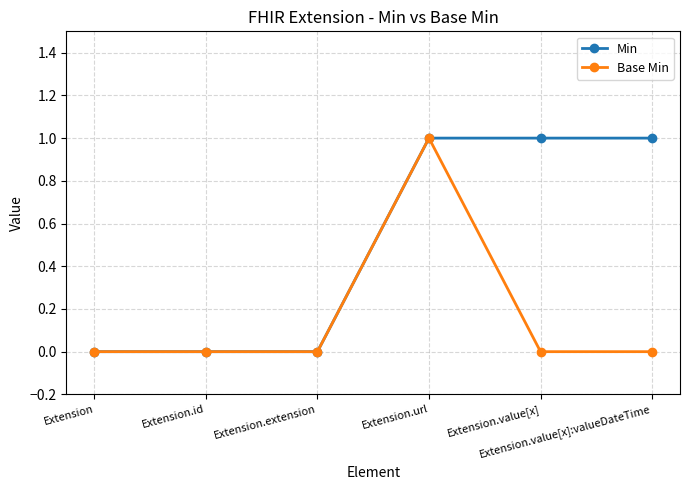

True or false: Base Min has more than 2 points higher than both neighbors.

False